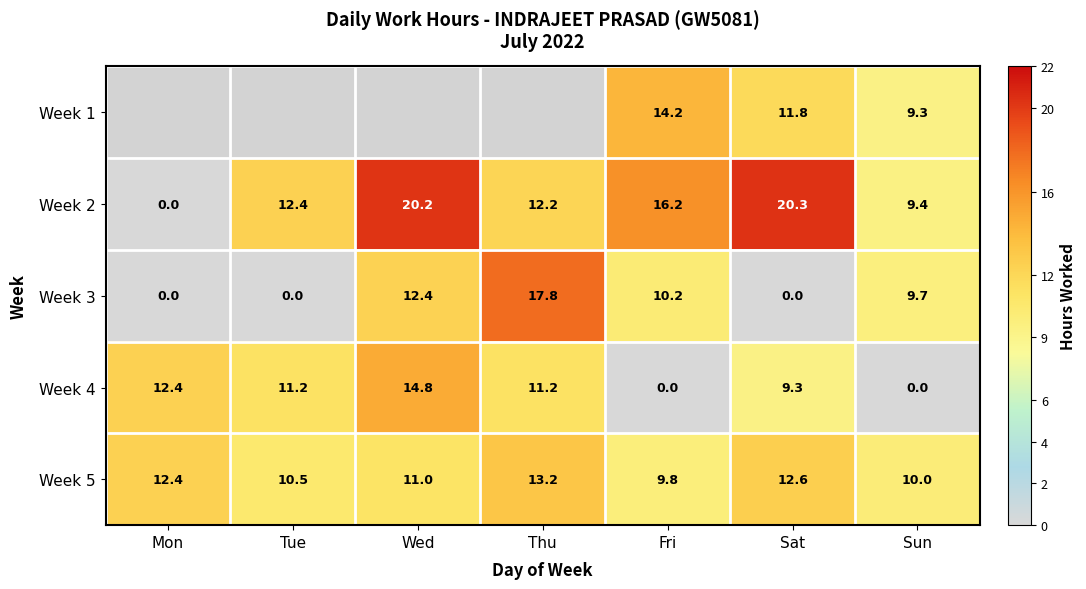

At which category is the sum across all series the highest?

Sat